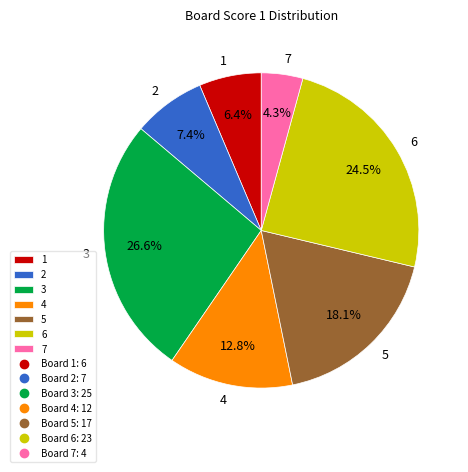

Rank the categories by value from highest to lowest.

3, 6, 5, 4, 2, 1, 7